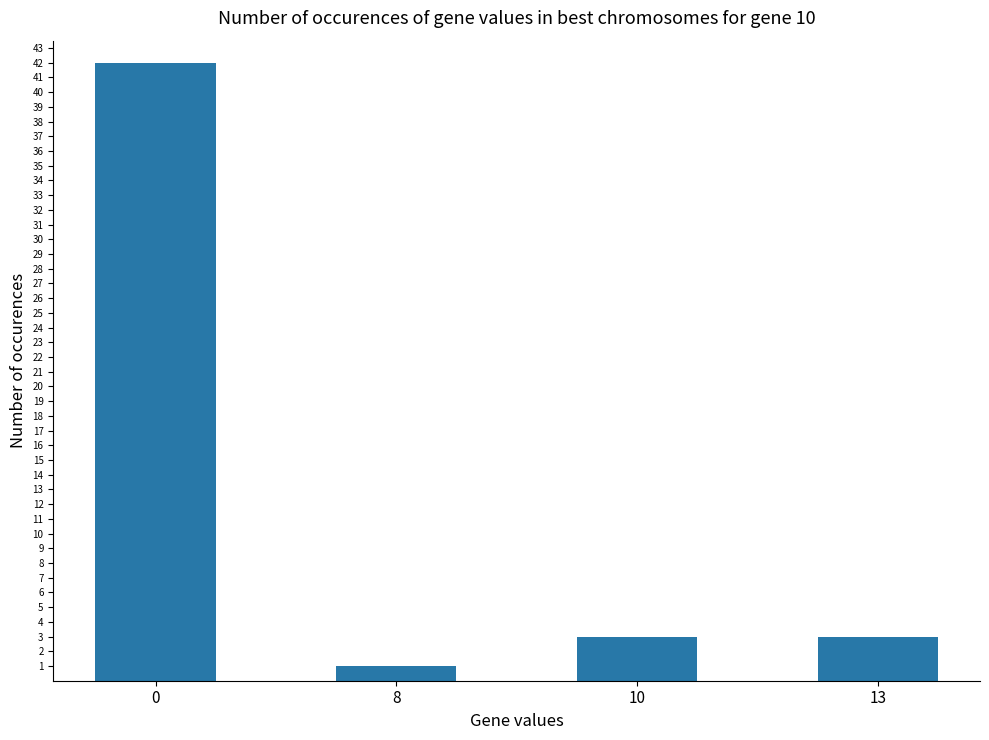

What is the minimum value shown in the chart?

1